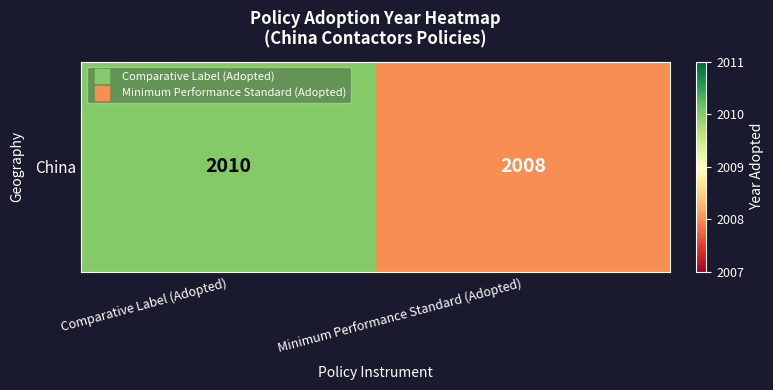

What is the change in value from Comparative Label (Adopted) to Minimum Performance Standard (Adopted)?

-2